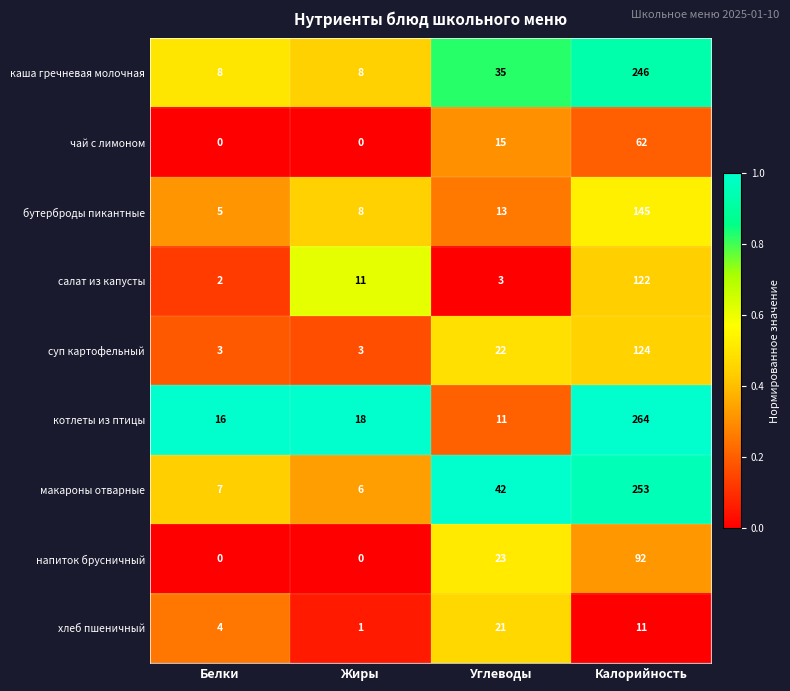

At which label does каша гречневая молочная reach its peak?

Калорийность